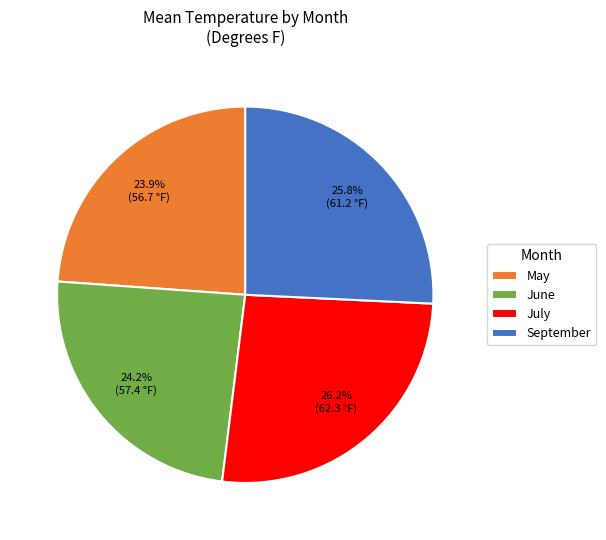

Is there any slice that represents more than half of the pie?

No